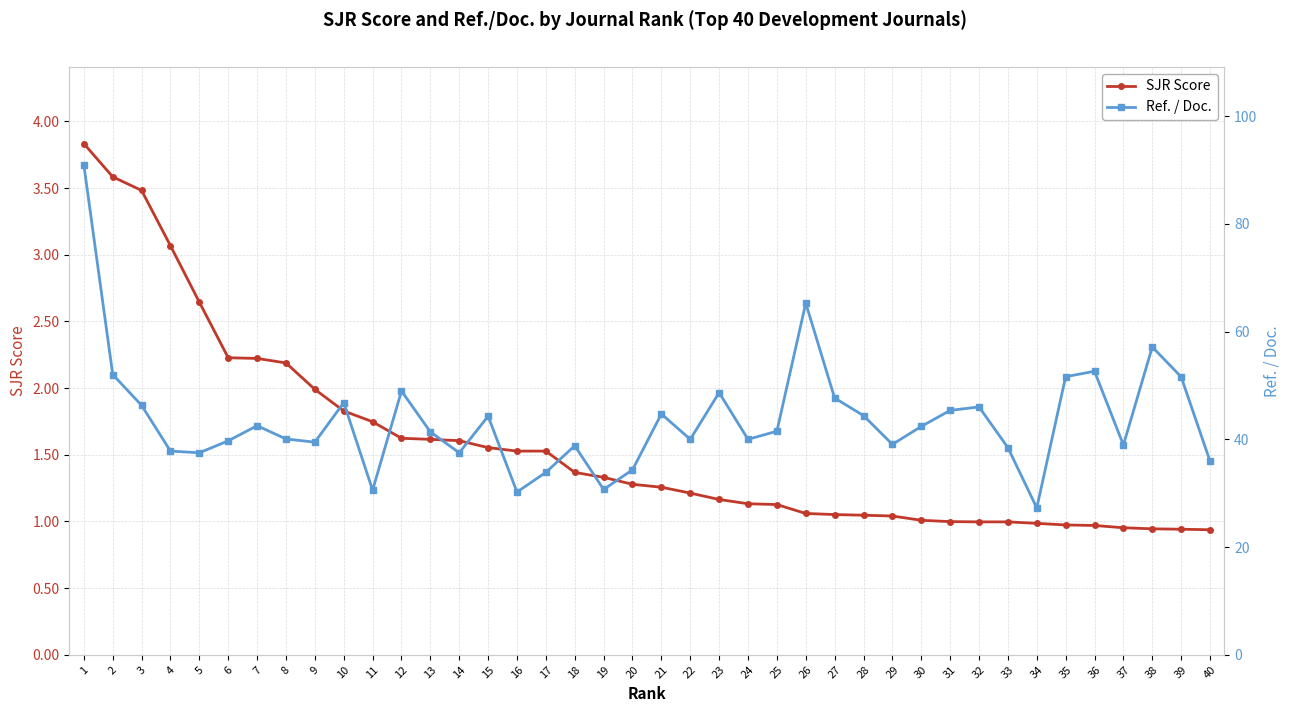

What is the total value across all series at 5?

40.1